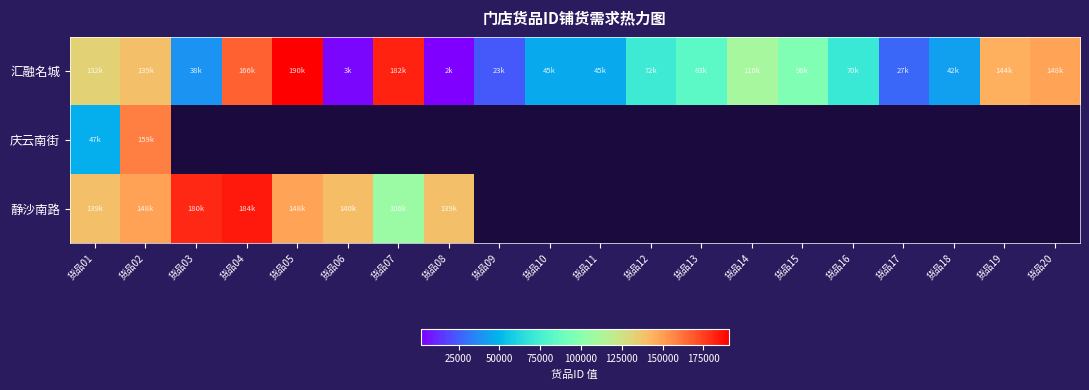

Which series changed the most between 货品03 and 货品04?

汇融名城